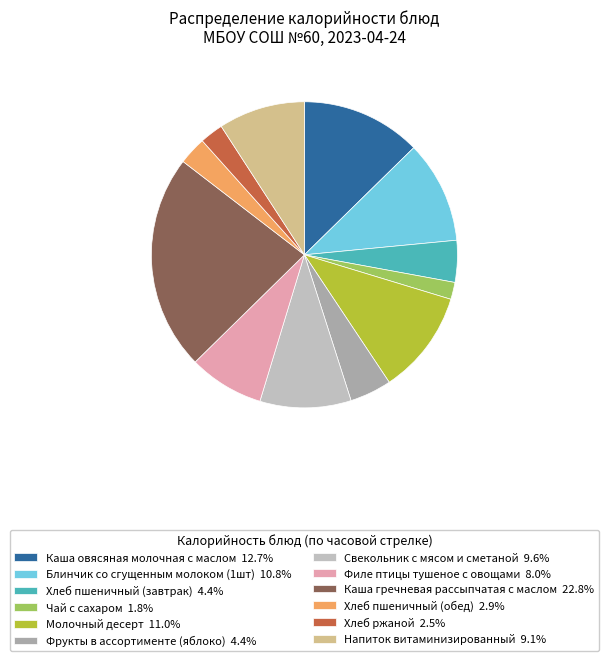

What is the ratio of the value at Каша гречневая рассыпчатая с маслом to the value at Напиток витаминизированный?

2.5